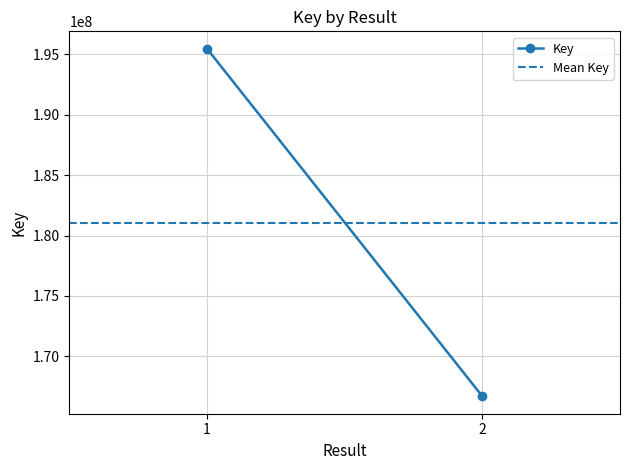

What value does the Key series have at 2?

166684984.0